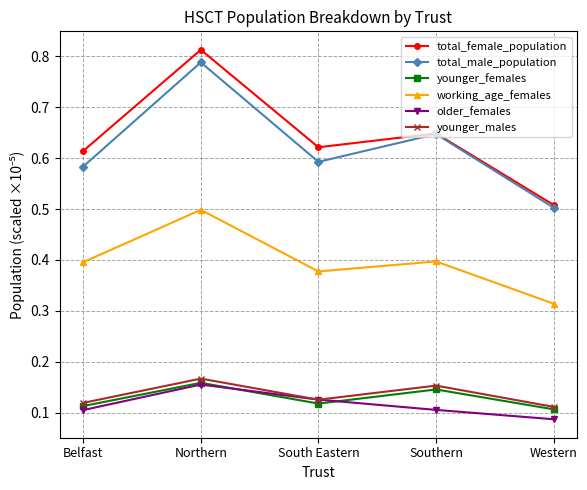

At which label is younger_females closest to 0?

Western